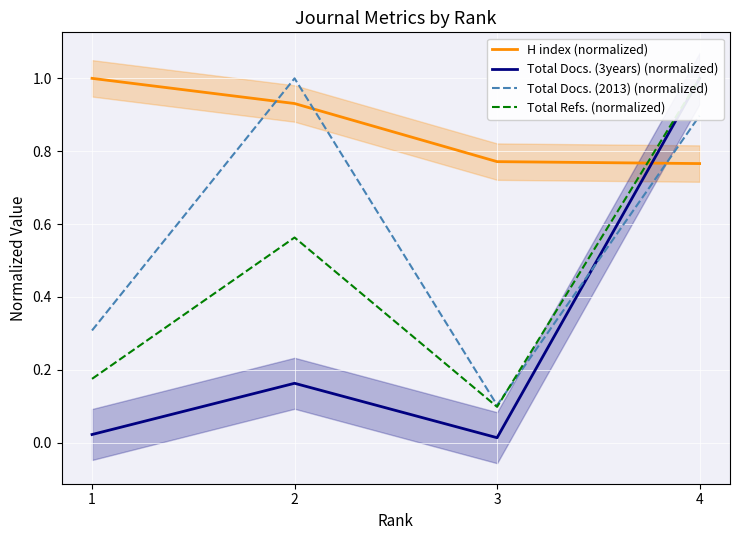

Count the H index (normalized) values in the range 0 to 1.

4